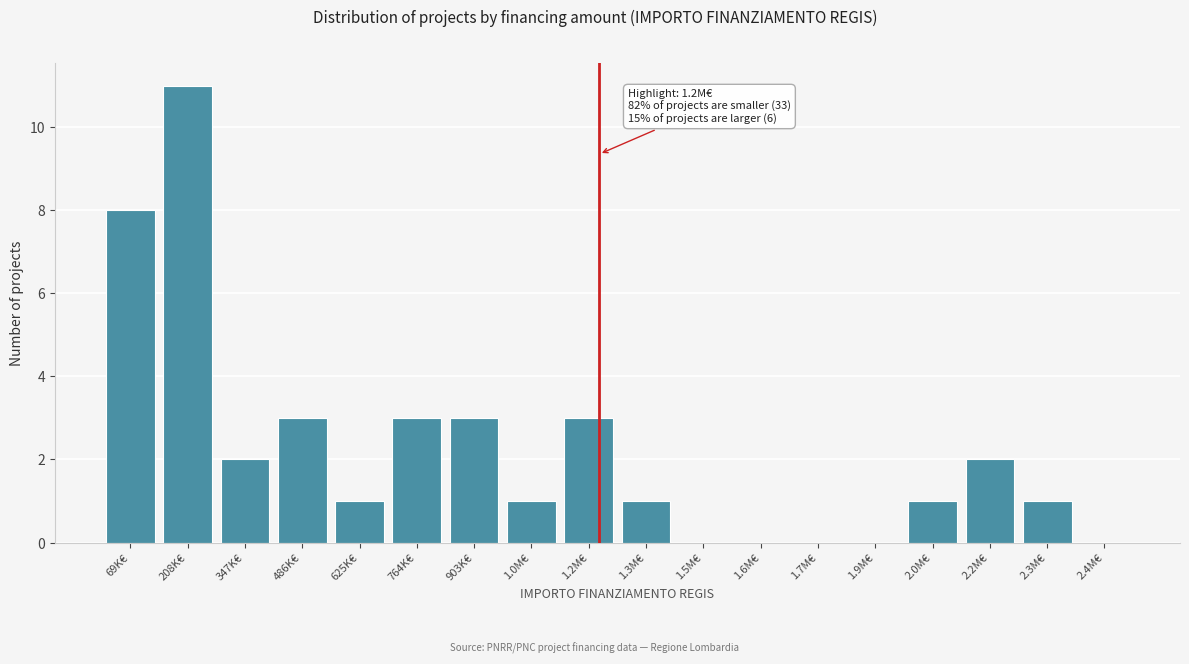

Reading left to right, transcribe all the data shown in this chart.

69K€=8	208K€=11	347K€=2	486K€=3	625K€=1	764K€=3	903K€=3	1.0M€=1	1.2M€=3	1.3M€=1	1.5M€=0	1.6M€=0	1.7M€=0	1.9M€=0	2.0M€=1	2.2M€=2	2.3M€=1	2.4M€=0